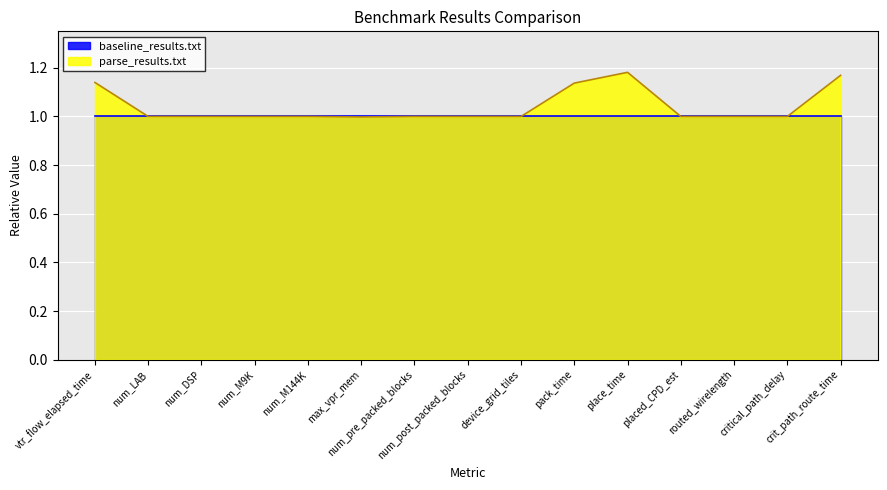

How many series are shown in this chart?

2